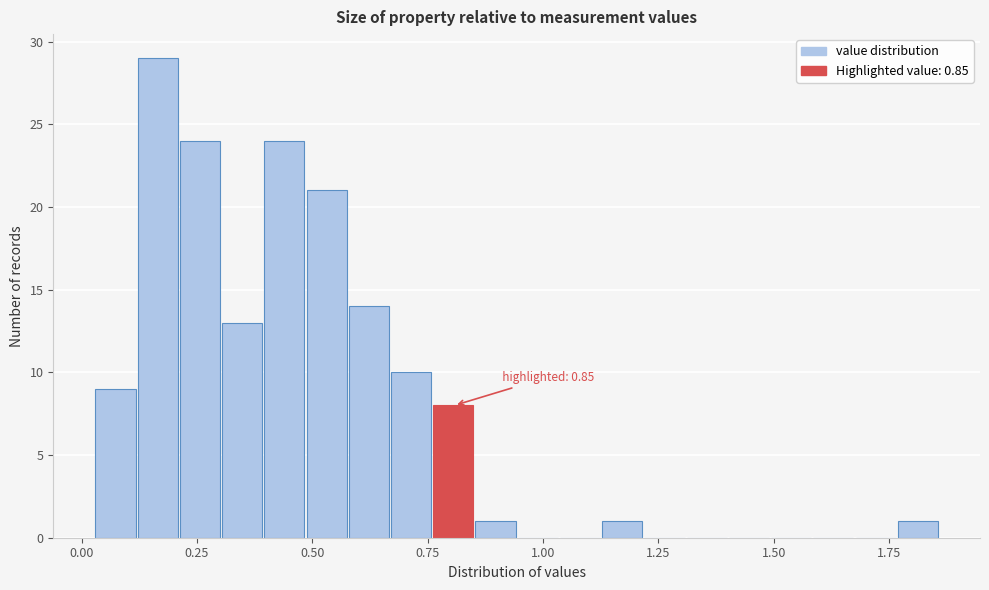

Read against the x-axis, roughly where is the centre of the tallest bar?

0.15